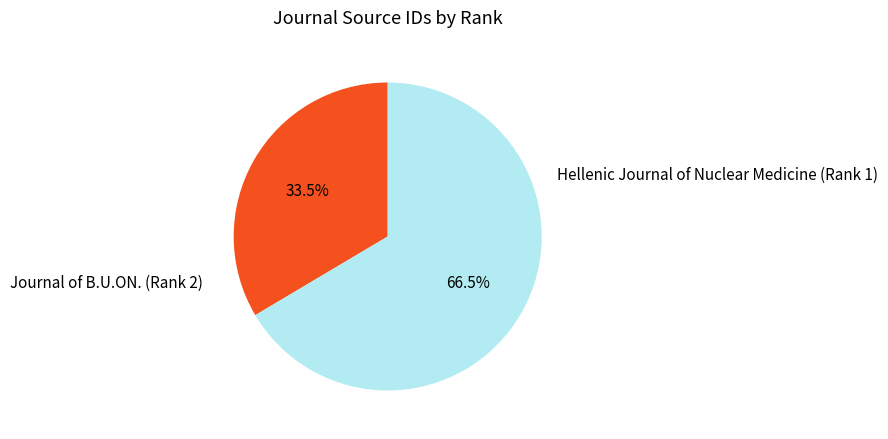

Which category accounts for the majority?

Hellenic Journal of Nuclear Medicine (Rank 1)